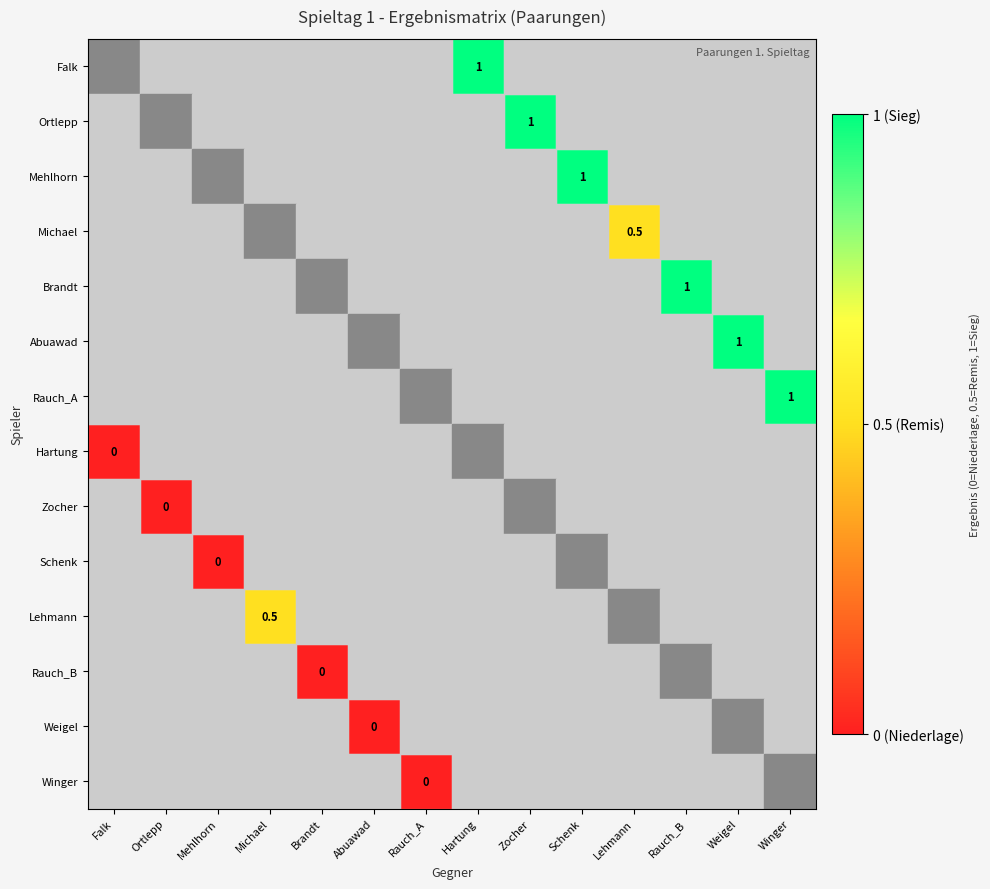

How many series are shown in this chart?

14